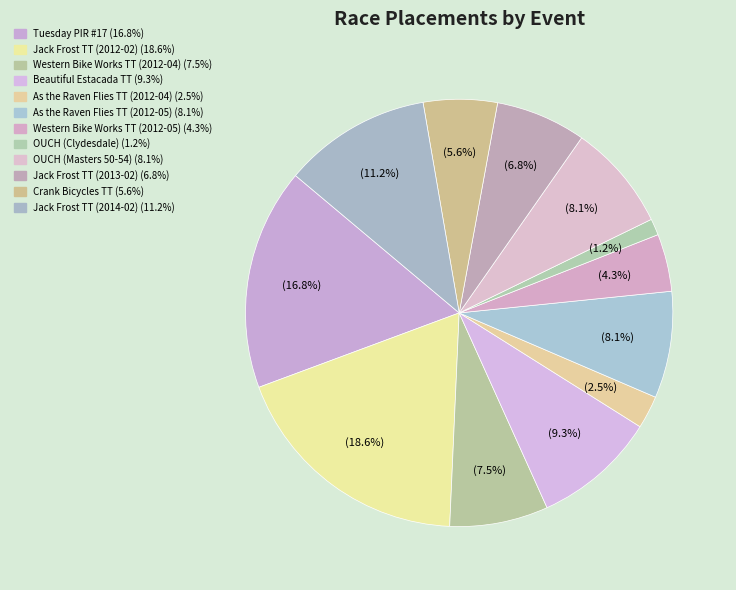

How many slices are in this pie chart?

12